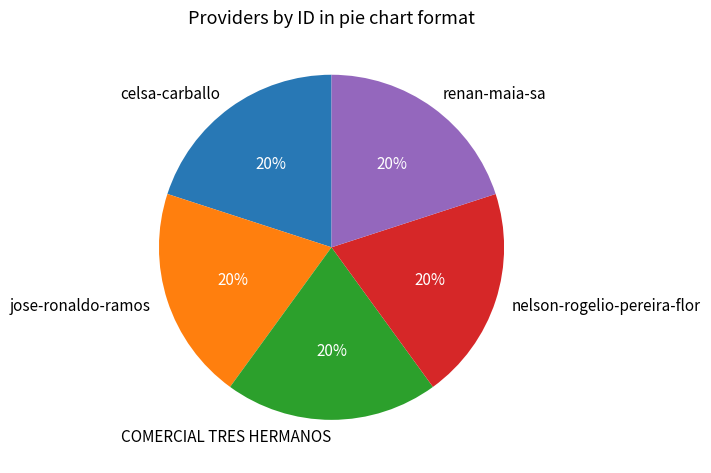

Is it true that nelson-rogelio-pereira-flor is 35% of the pie?

False